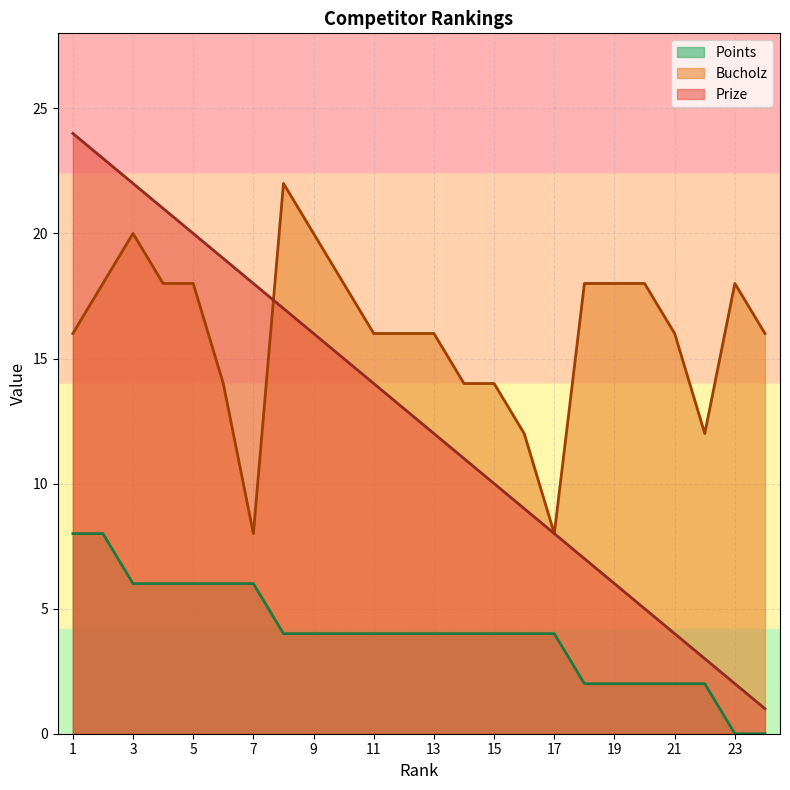

What is the spread (max minus min) of values at 7?

12